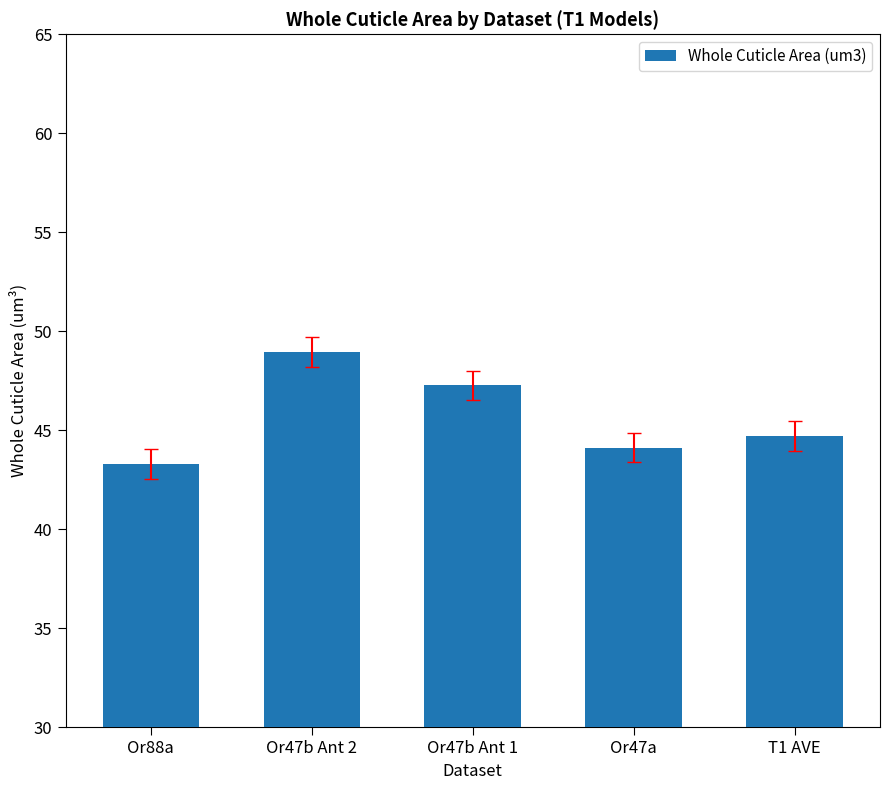

What is the sum of all values?

228.3